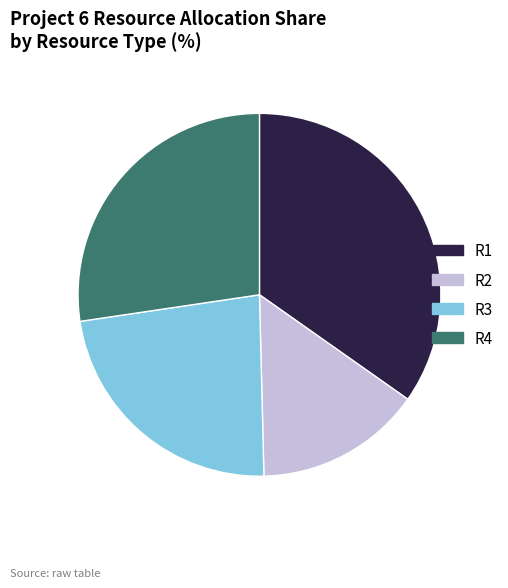

Is it true that R2 is 15% of the pie?

True